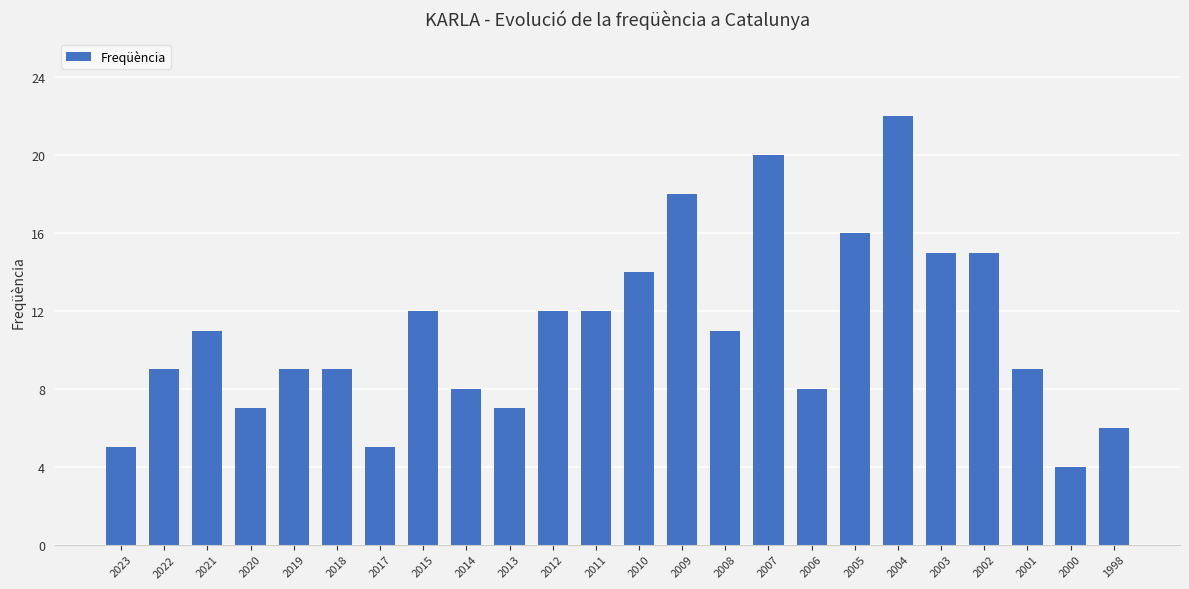

The chart shows a value of 15 at 2002. True or false?

True